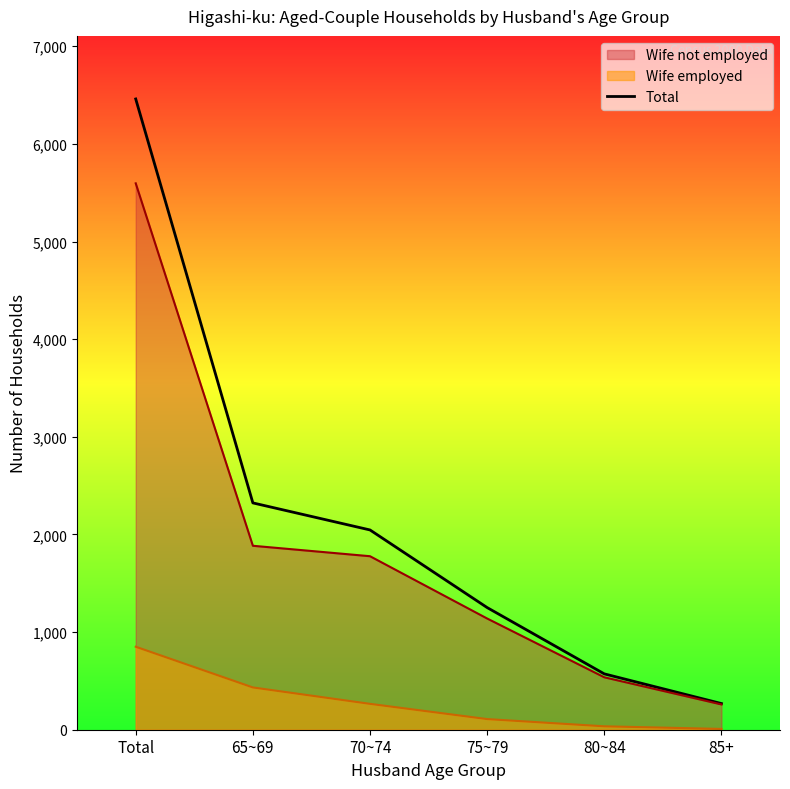

What is the label of the 2nd point from the left?

65~69